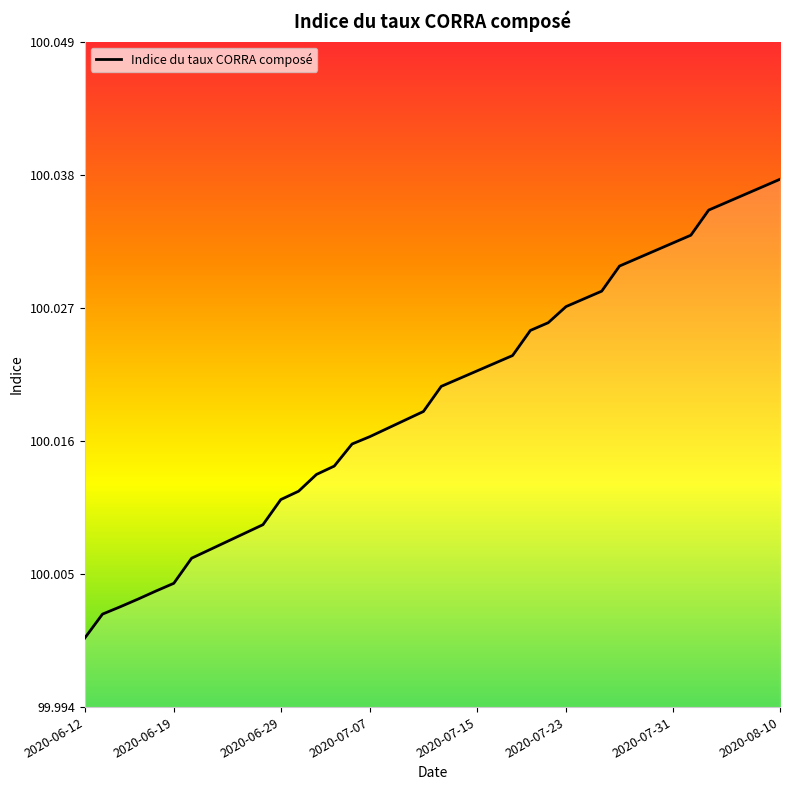

Which label corresponds to the smallest value in the chart?

2020-06-12